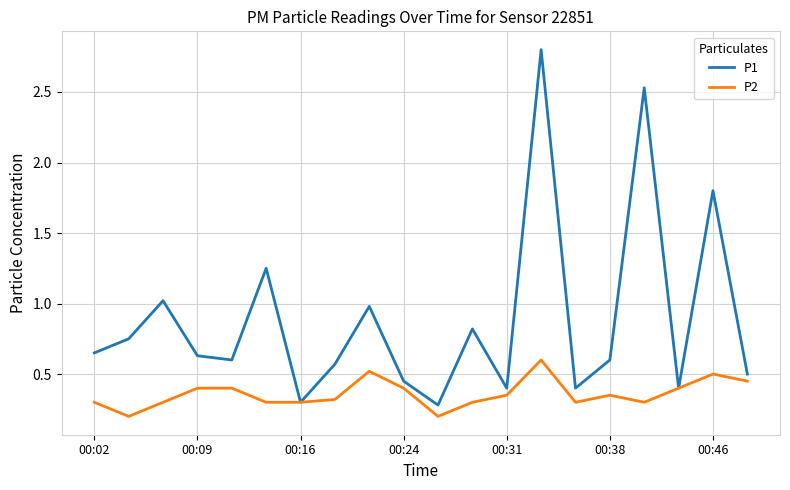

Which series has the largest range (max minus min)?

P1